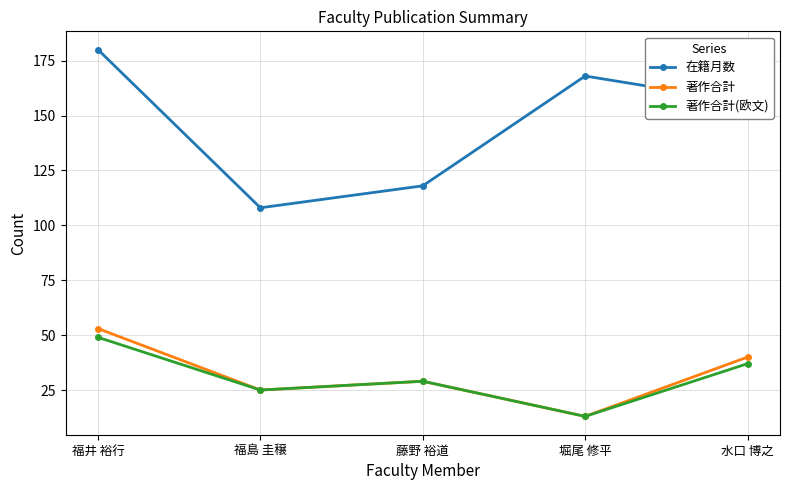

Count the 著作合計 values in the range 25 to 40.

3